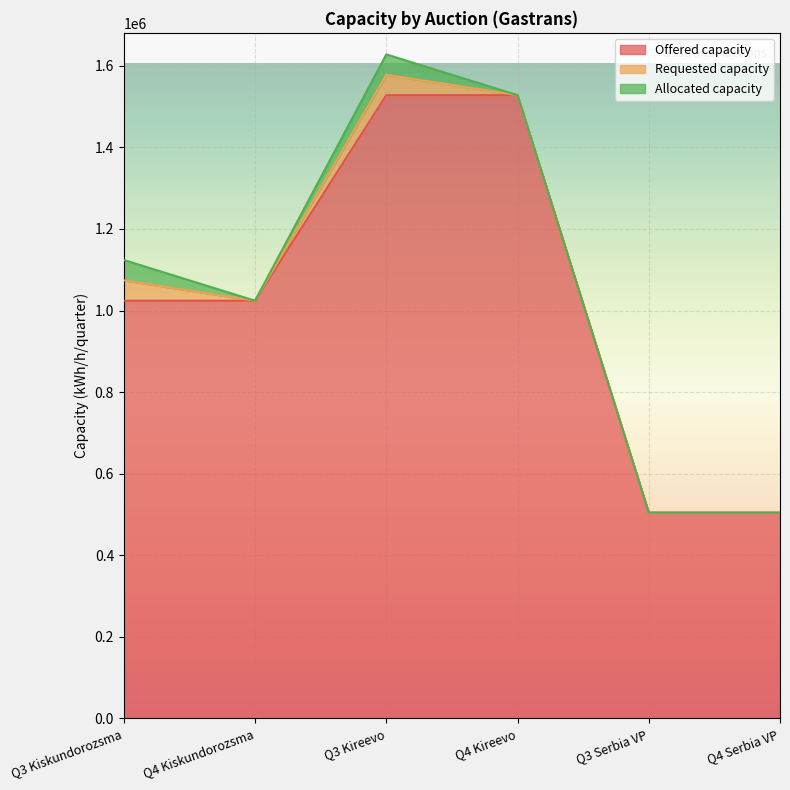

True or false: Requested capacity and Allocated capacity intersect in this chart.

False